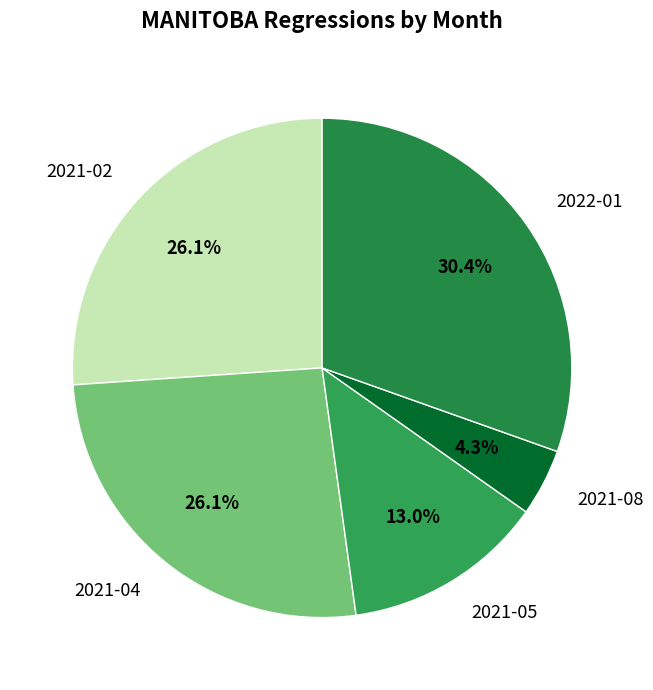

To the nearest percent, what portion does 2021-02 represent?

26%